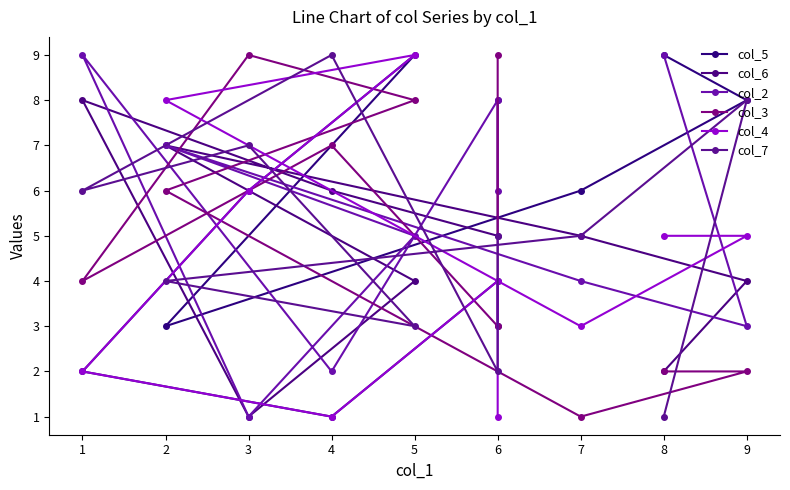

Is the value of col_7 at 8 greater than the value of col_6 at 6?

No